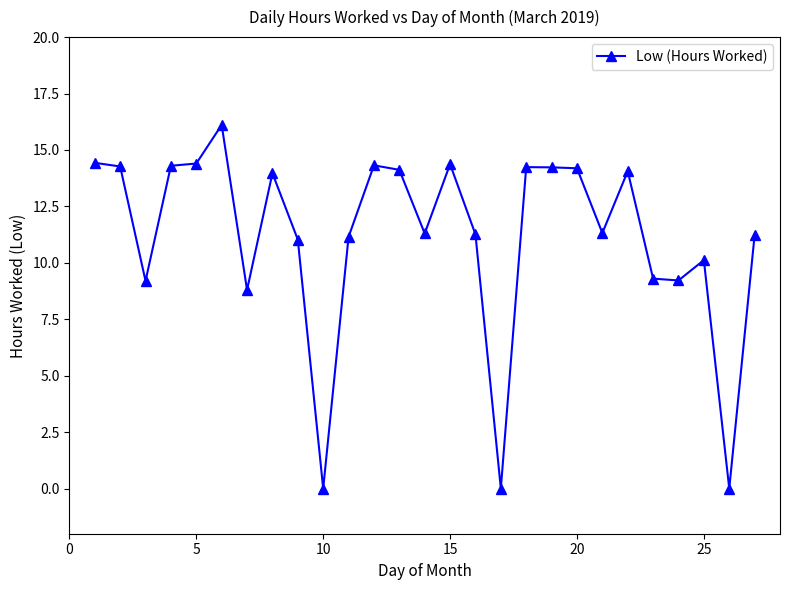

What is the average value?

11.1